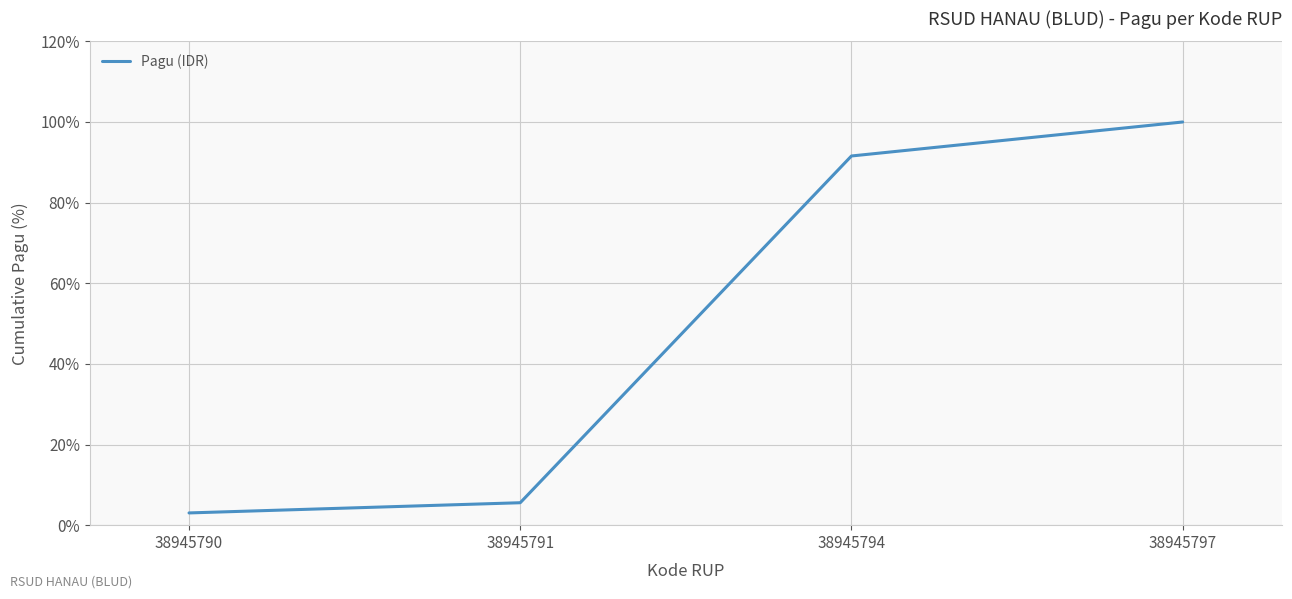

What is the sum of the values at 38945797 and 38945790?

103.0